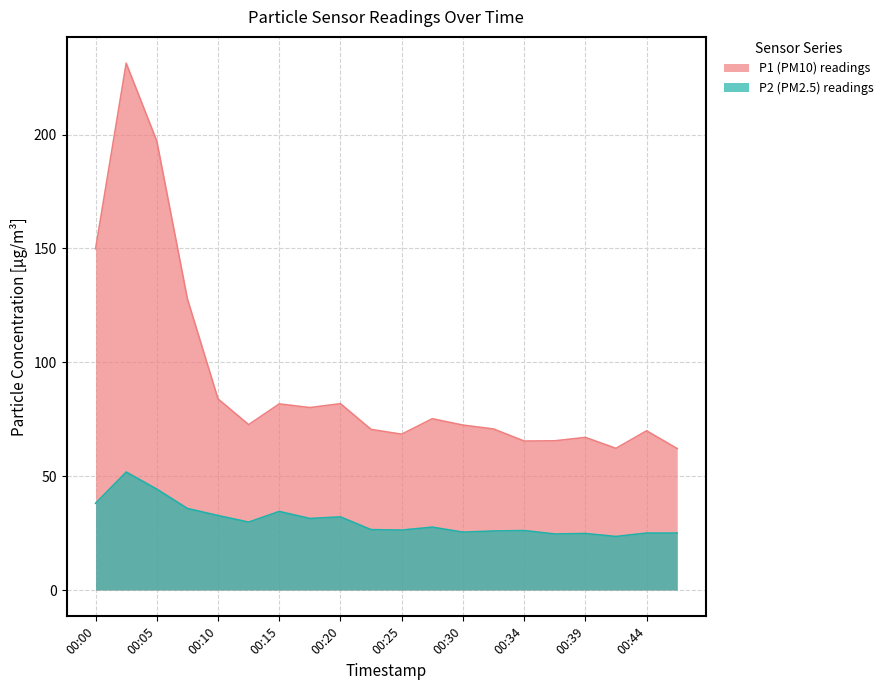

What is the lowest value of the P1 series?

62.1